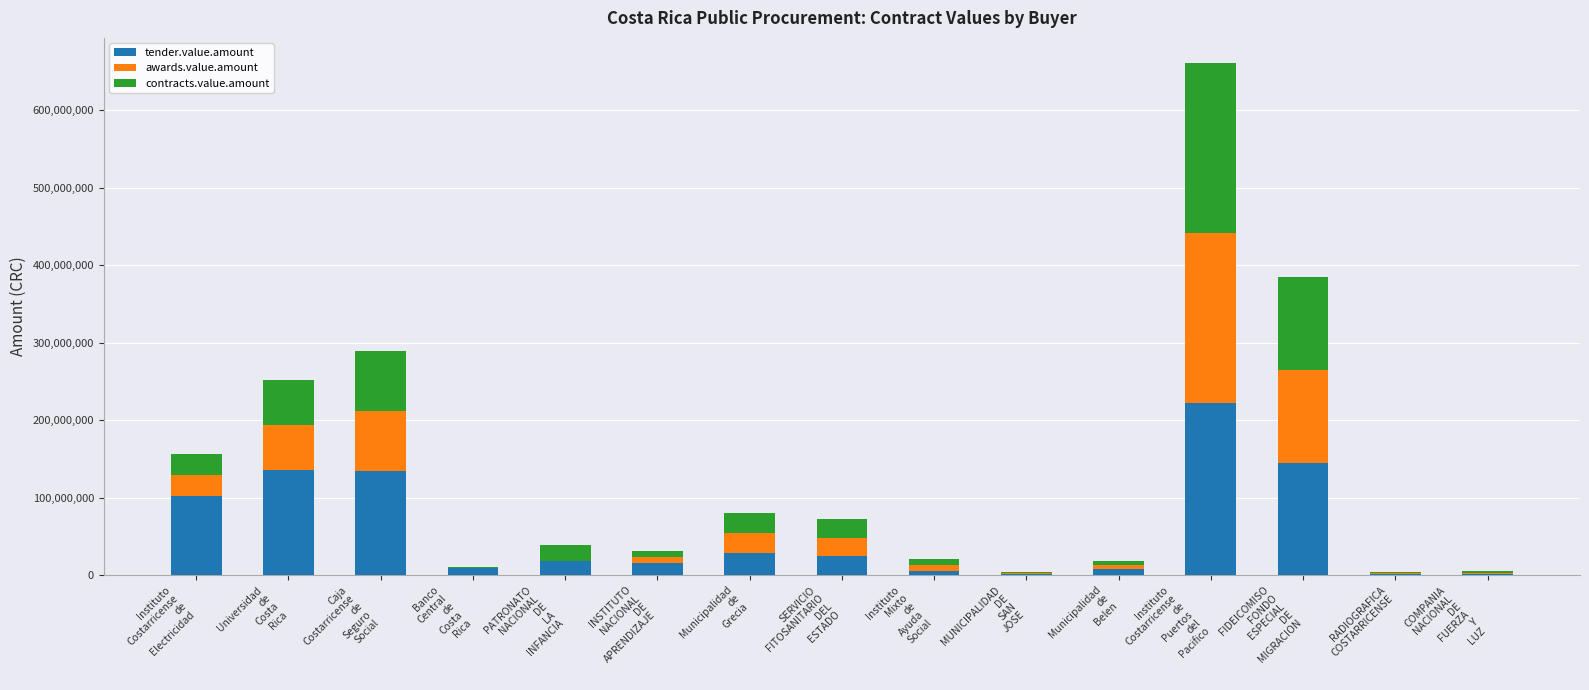

Are the bars grouped side by side (vs. stacked)?

No